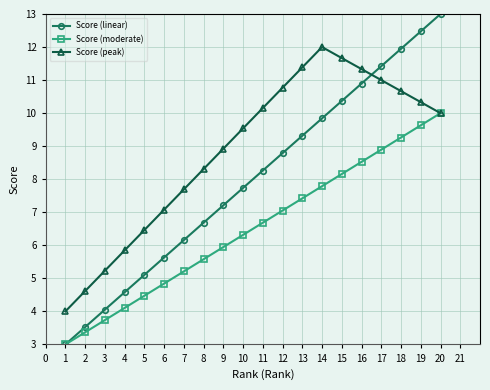

What is the maximum value shown in the chart?

13.0